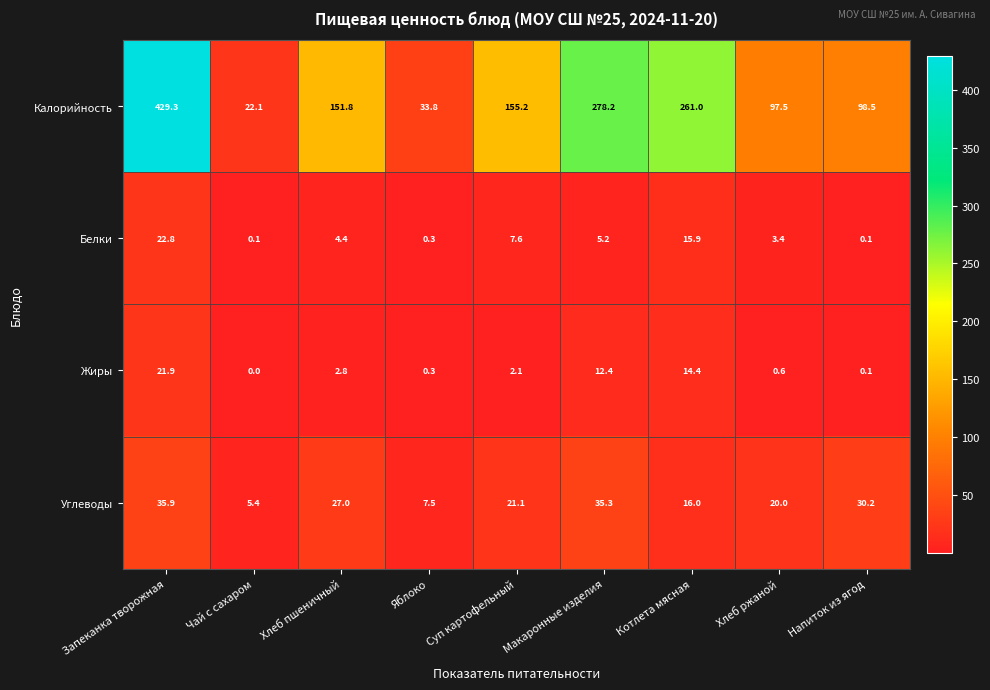

What is the average value of the Жиры series?

6.1